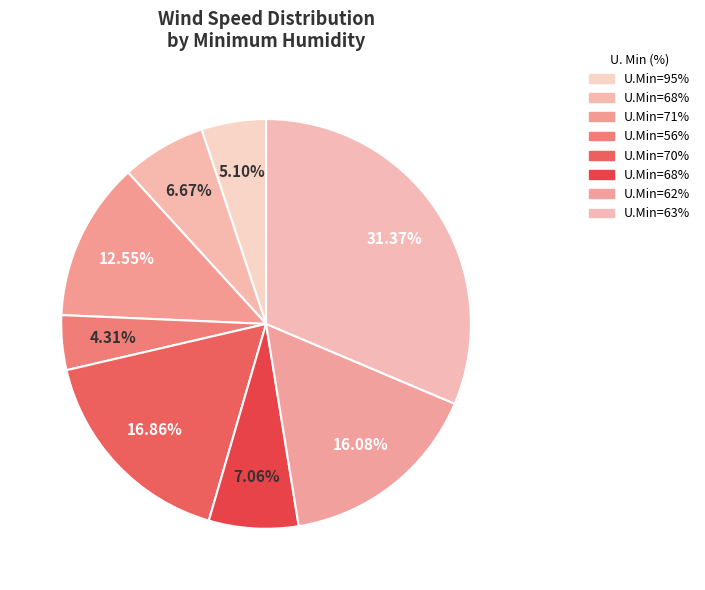

Is there a majority slice in this chart?

No